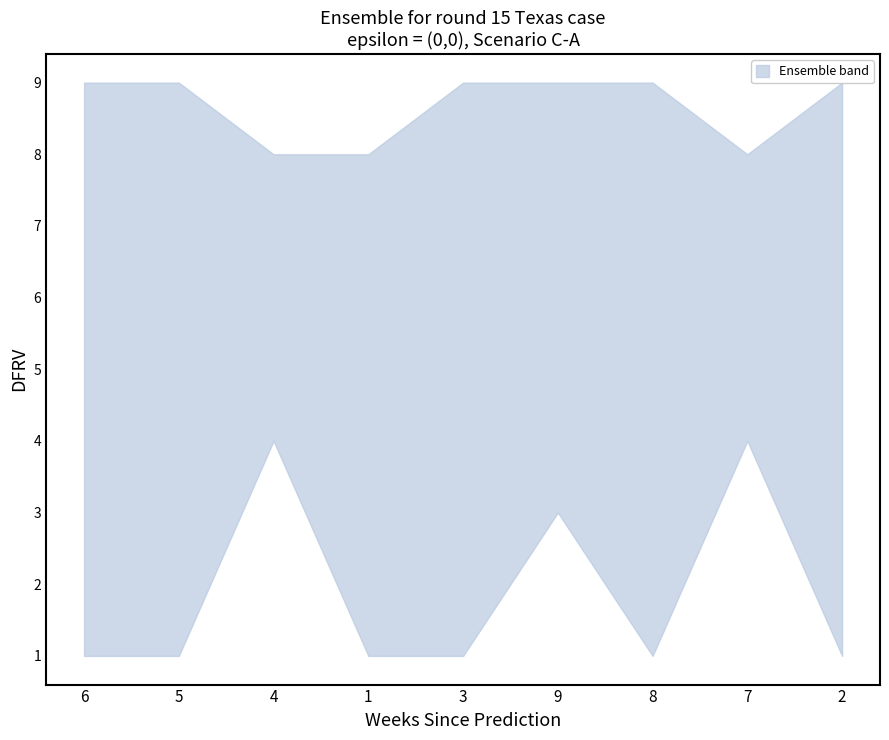

What is the label of the 3rd point from the right?

8